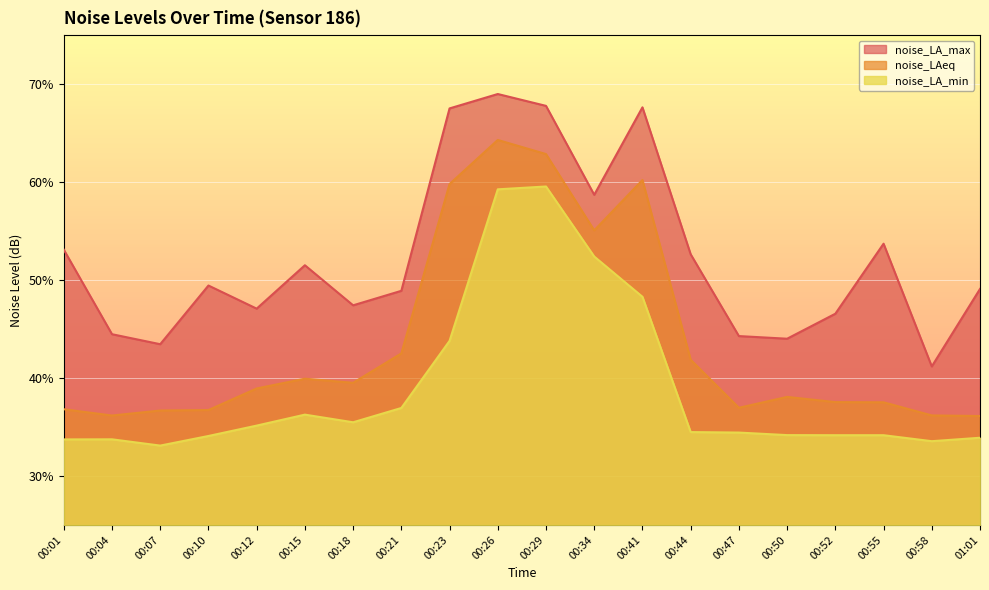

The value of noise_LAeq at 00:26 is 97.4. True or false?

False